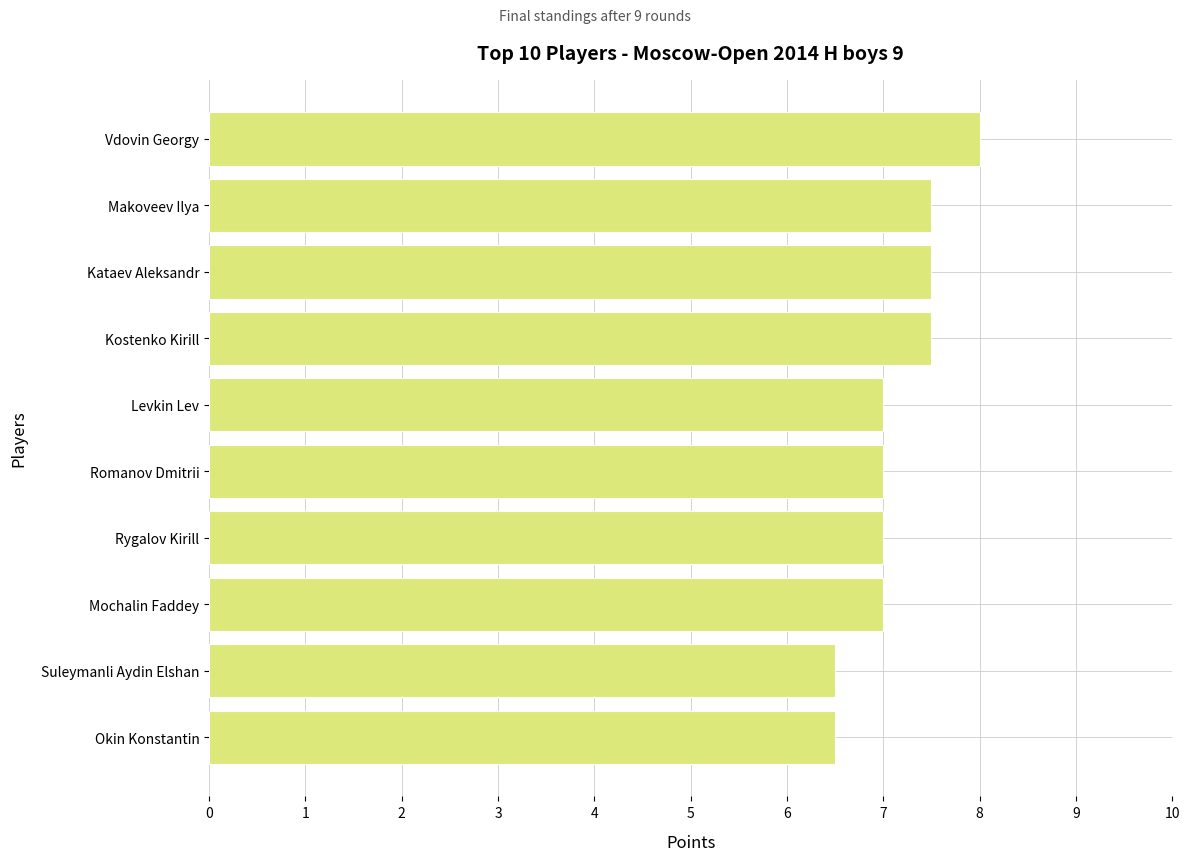

What is the ratio of the value at Makoveev Ilya to the value at Mochalin Faddey?

1.1